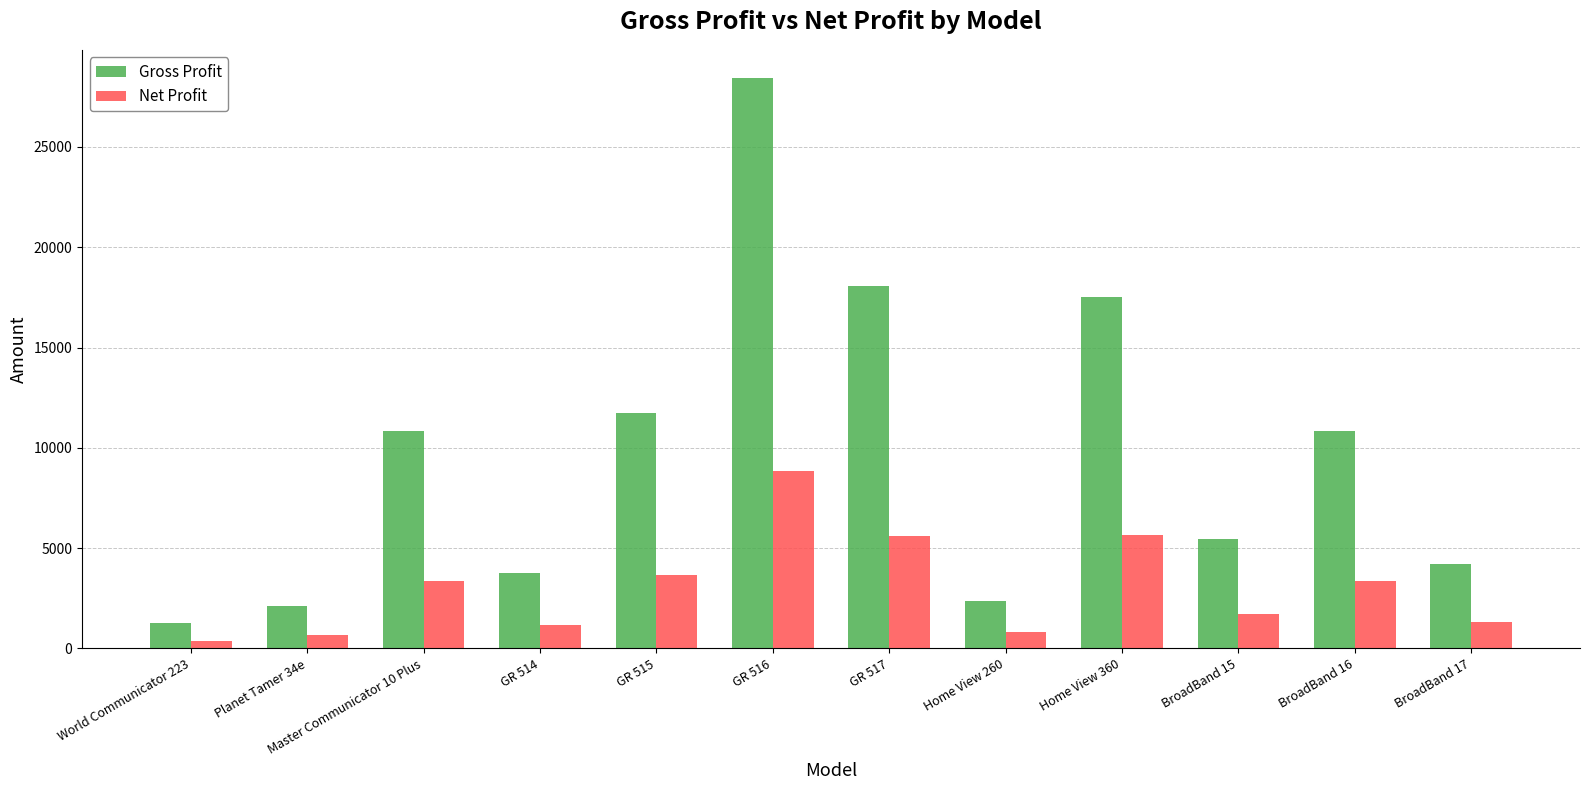

The value of Gross Profit at BroadBand 16 is 7037.7. True or false?

False